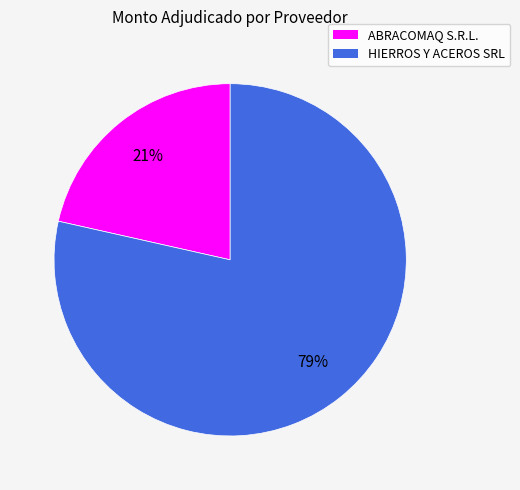

To the nearest percent, what is the combined percentage of HIERROS Y ACEROS SRL and ABRACOMAQ S.R.L.?

100%